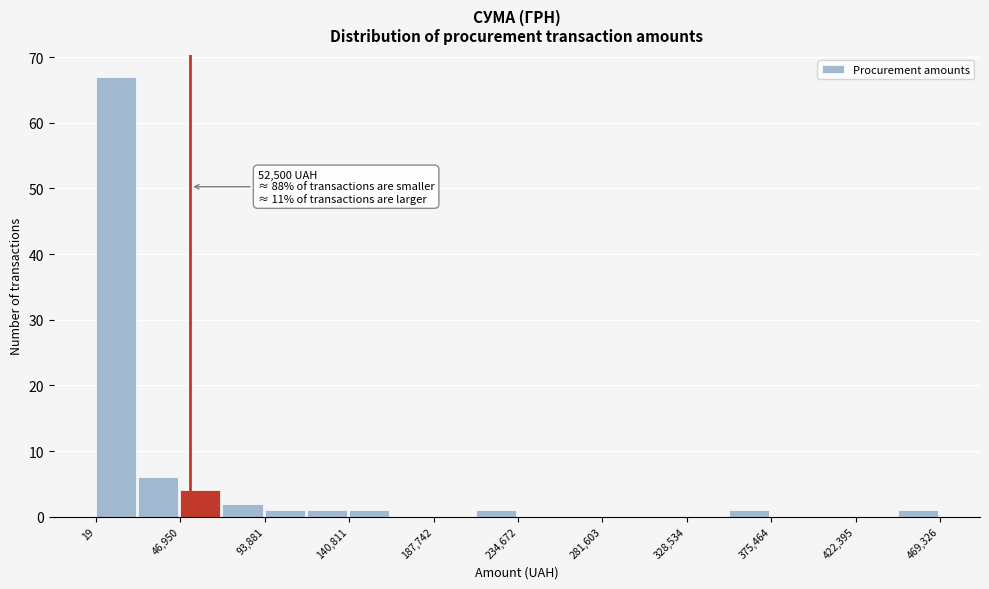

Which range on the x-axis has the tallest bar?

0 to 25000